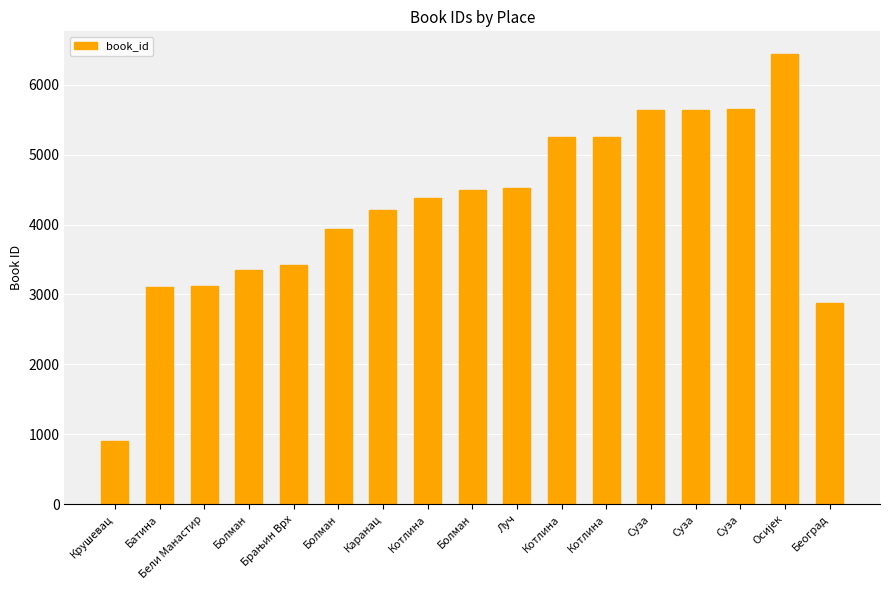

Are the bars horizontal?

No